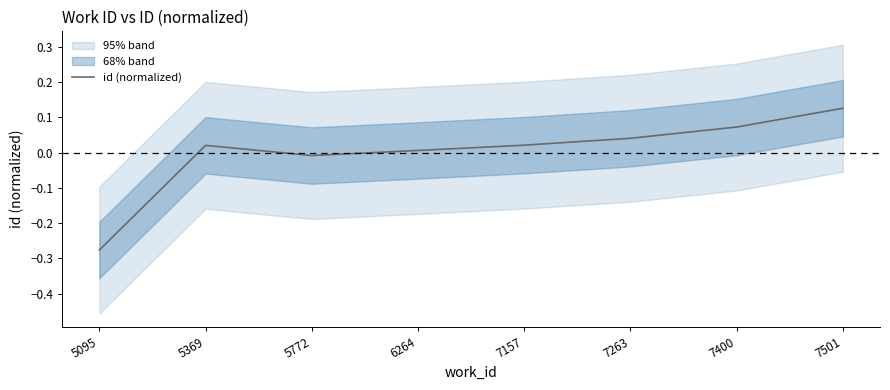

At which category does the data reach its first local valley?

5772